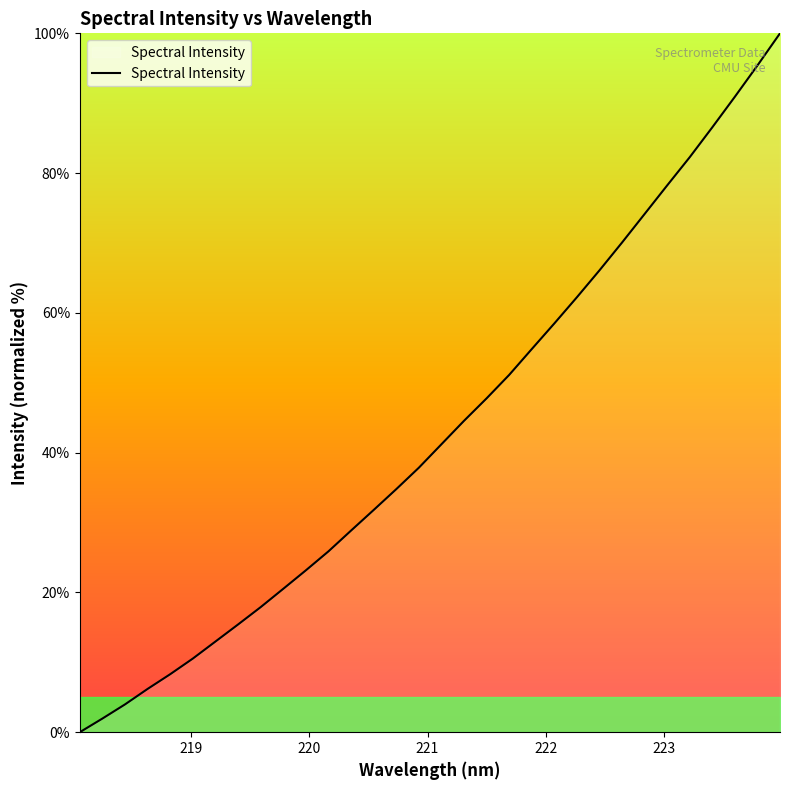

What is the maximum value shown in the chart?

100.0